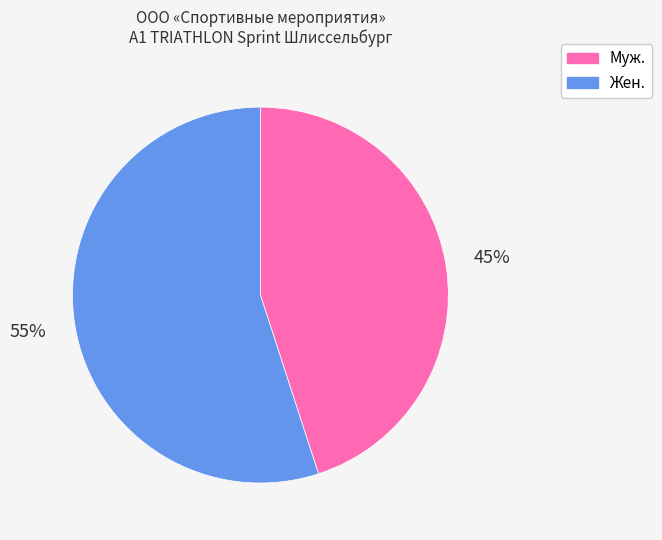

What is the ratio of the value at Муж. to the value at Жен.?

0.8